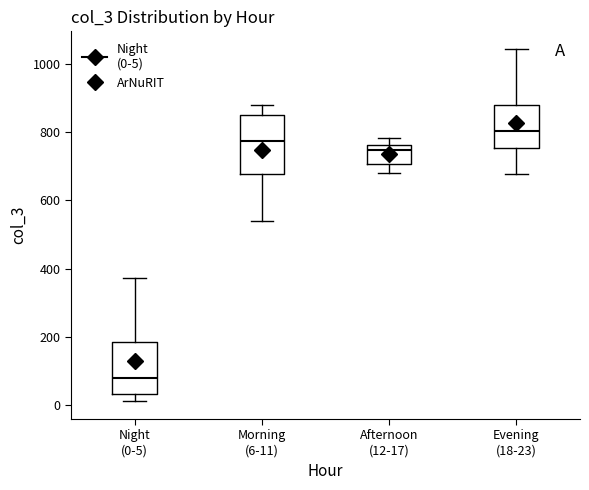

Which box has the highest median line?

Evening (18-23)